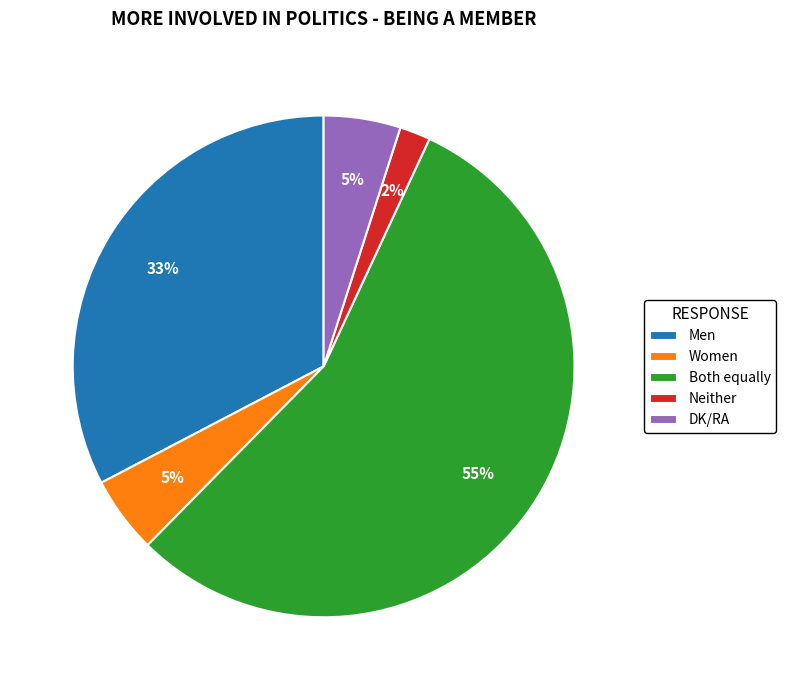

Which category has the biggest portion of the pie?

Both equally